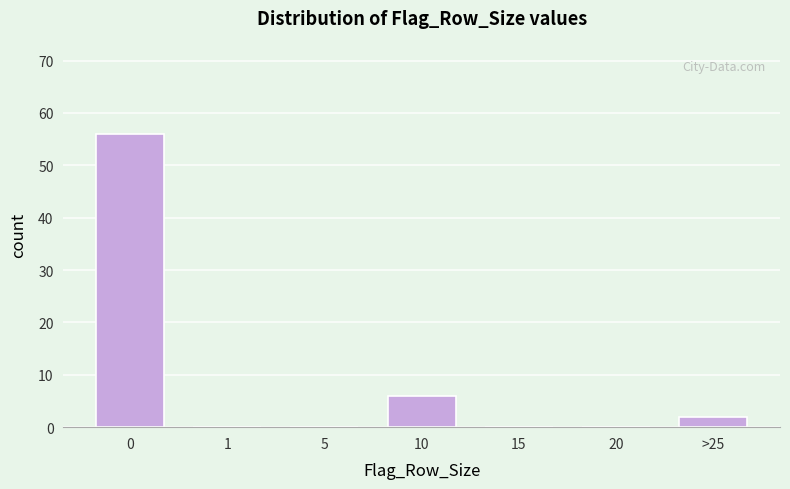

Reading left to right, extract all data points from this chart.

0=56	1=0	5=0	10=6	15=0	20=0	>25=2